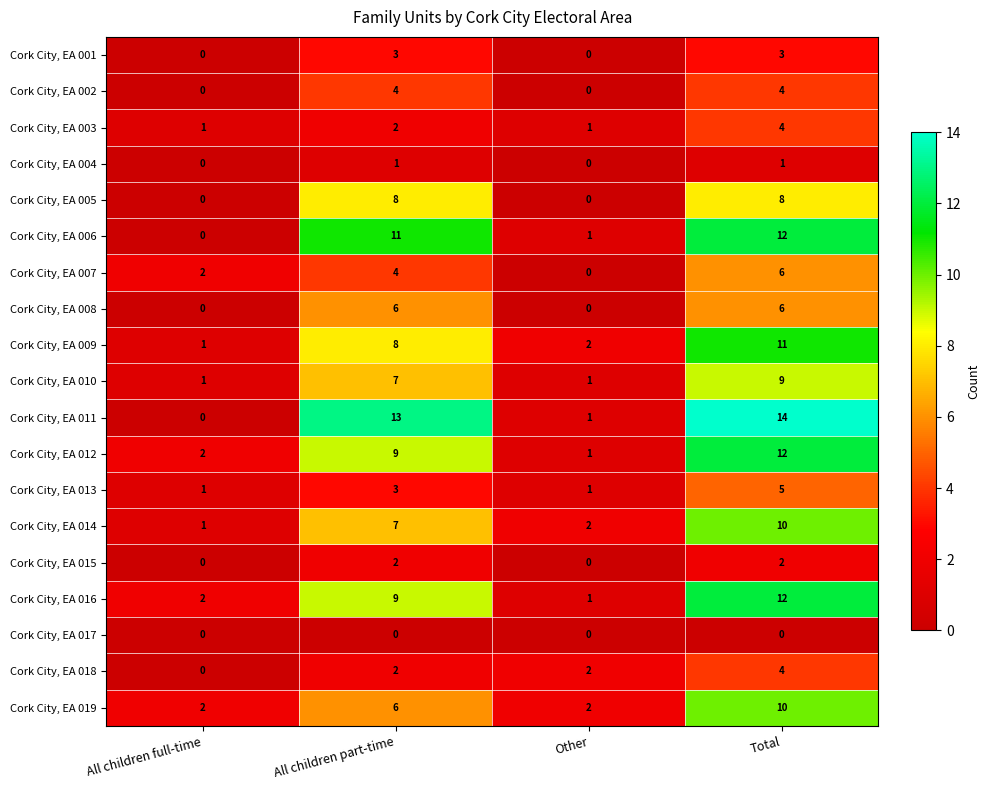

What is the difference between the highest and lowest values at All children part-time?

13